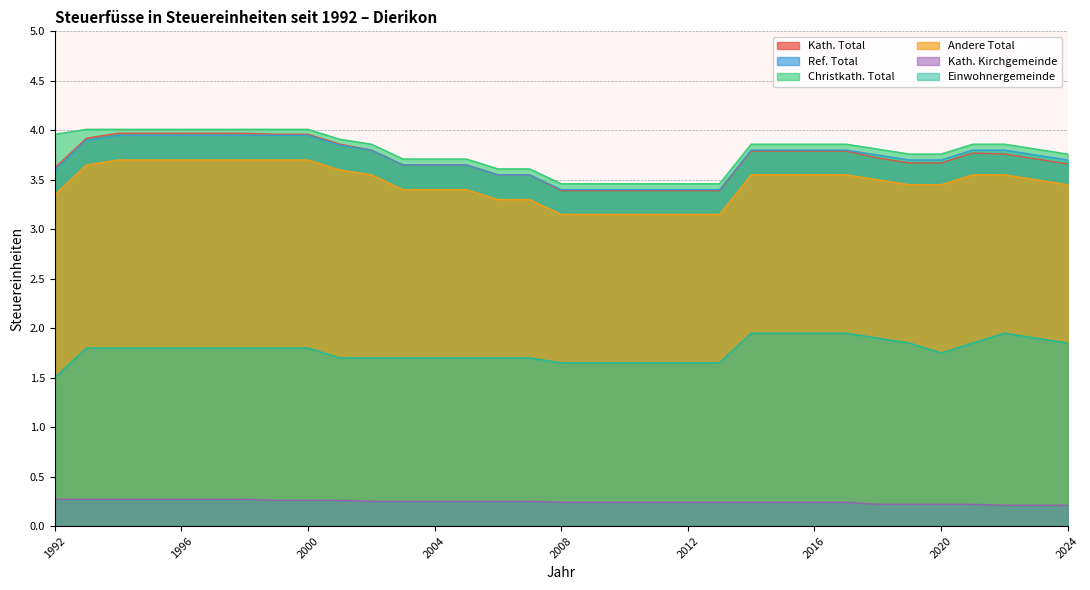

What is the greatest value displayed?

4.0